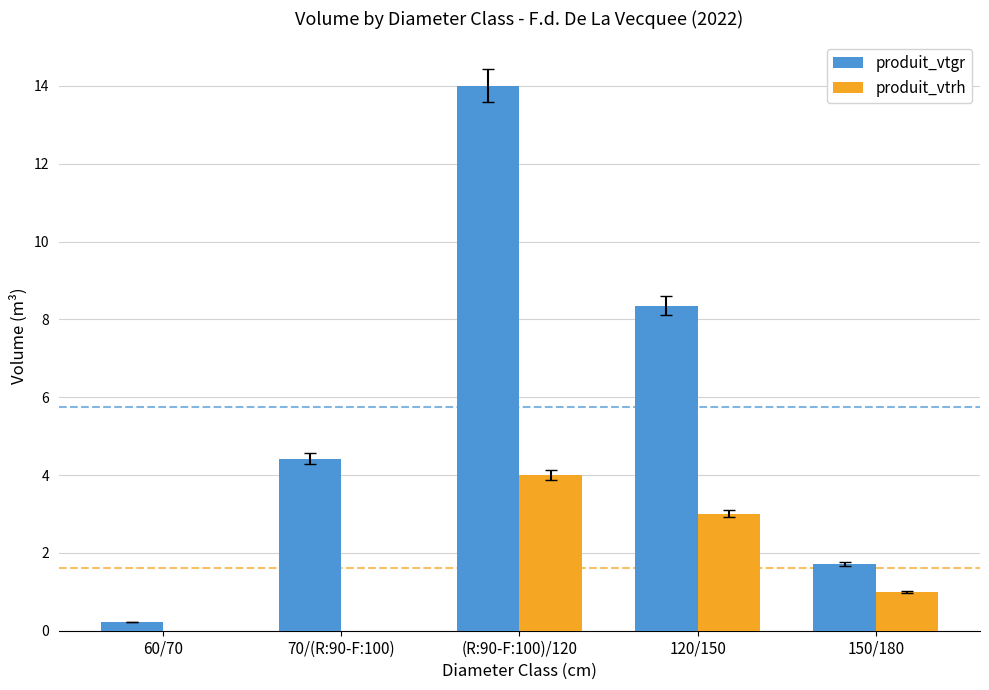

Reading left to right, transcribe all the data shown in this chart.

produit_vtgr: 60/70=0.2	70/(R:90-F:100)=4.4	(R:90-F:100)/120=14.0	120/150=8.4	150/180=1.7
produit_vtrh: 60/70=0.0	70/(R:90-F:100)=0.0	(R:90-F:100)/120=4.0	120/150=3.0	150/180=1.0